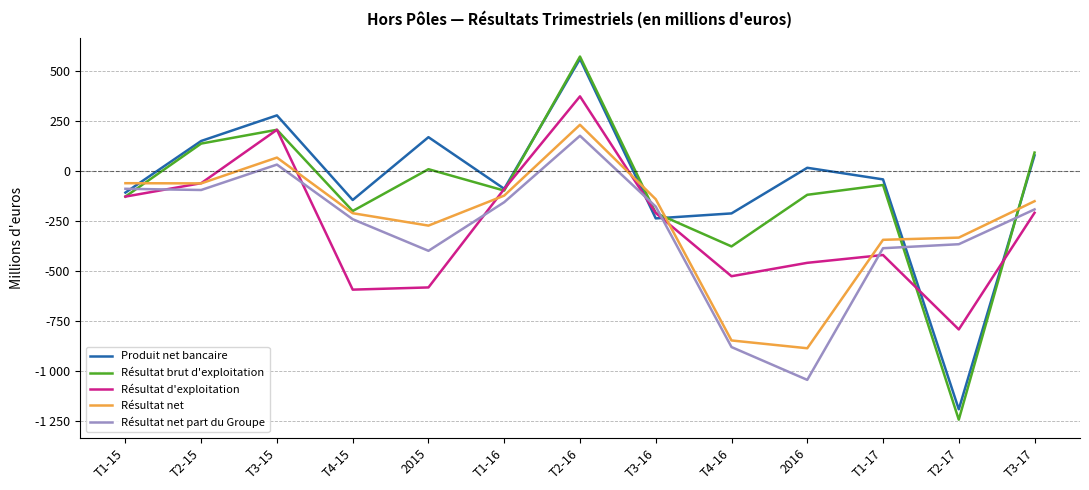

What is the label of the 8th point from the right?

T1-16